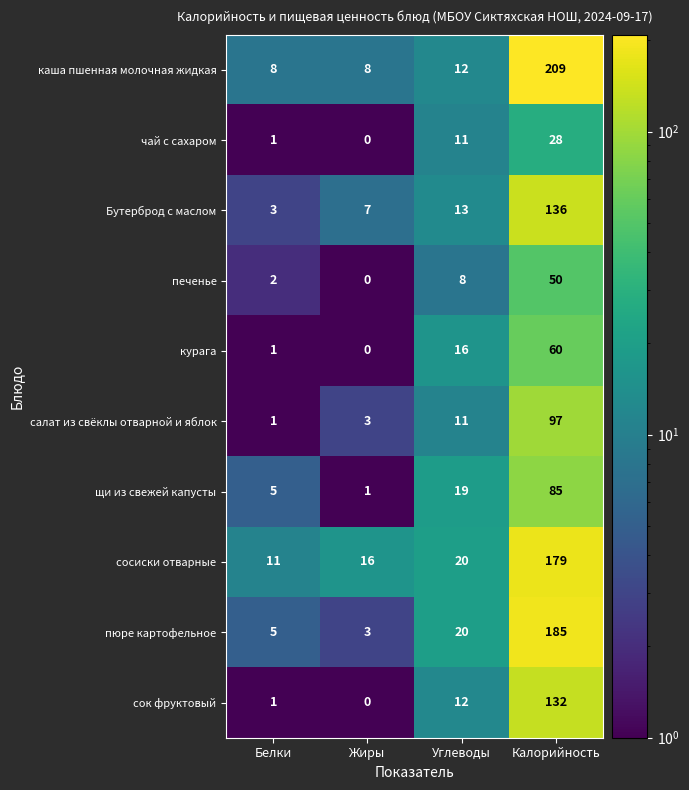

At which category does the chart reach its peak across all series?

Калорийность